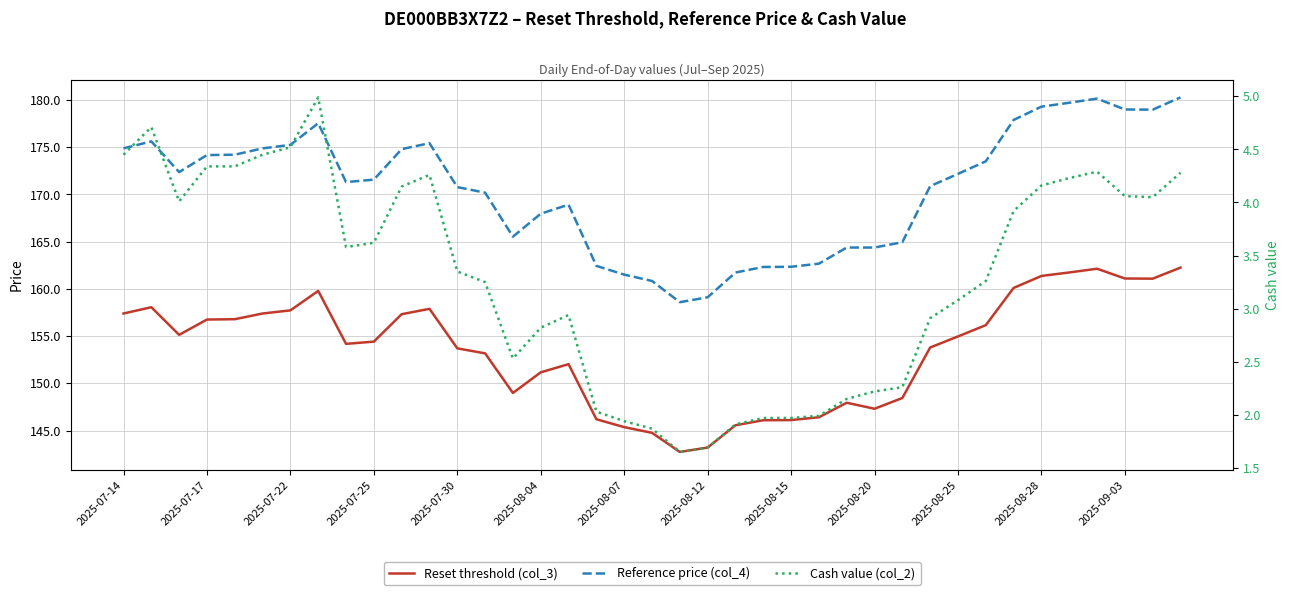

True or false: Reset threshold (col_3) and Cash value (col_2) cross at least once.

False